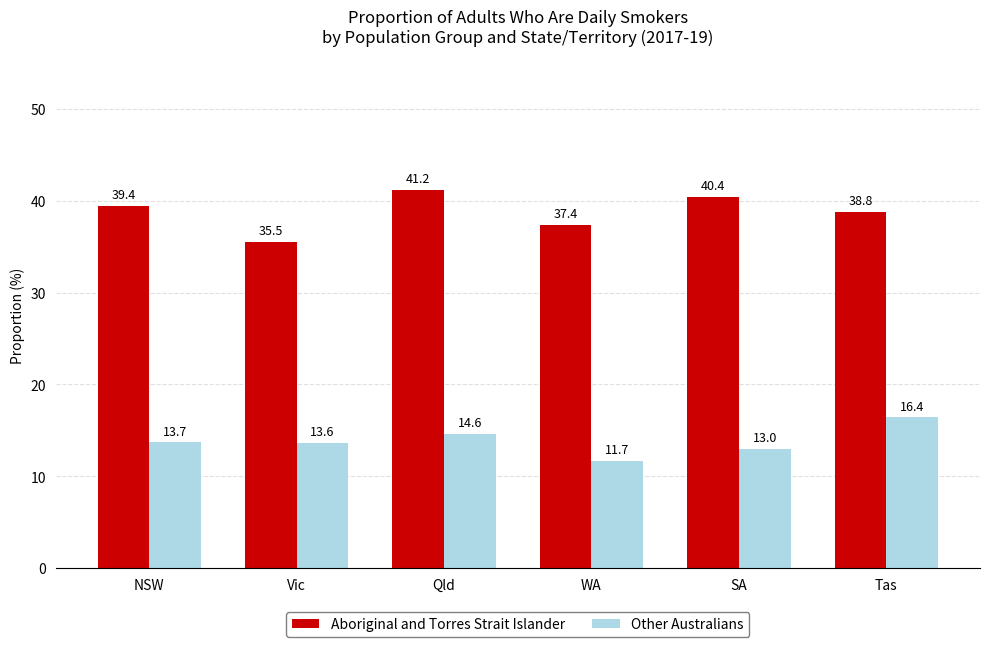

At which category is the sum across all series the highest?

Qld